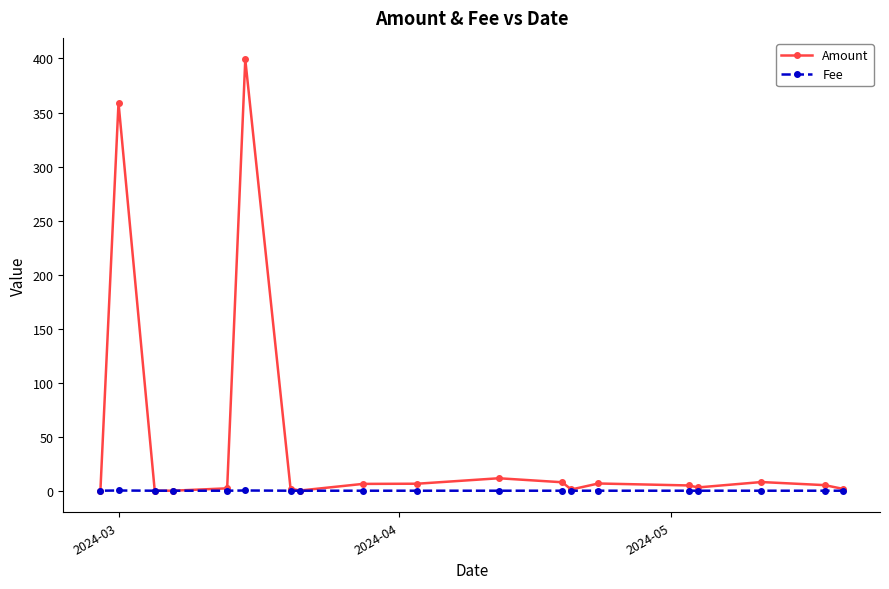

How many interior local valleys does the Amount series have?

4